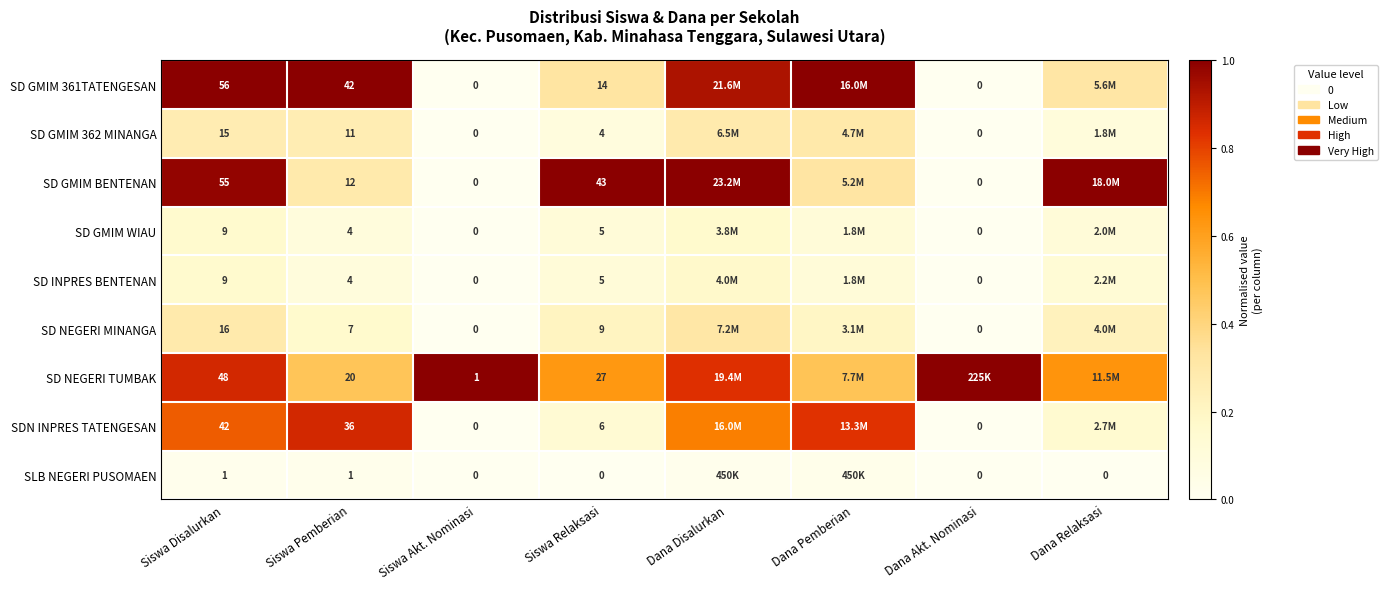

How many series are shown in this chart?

9